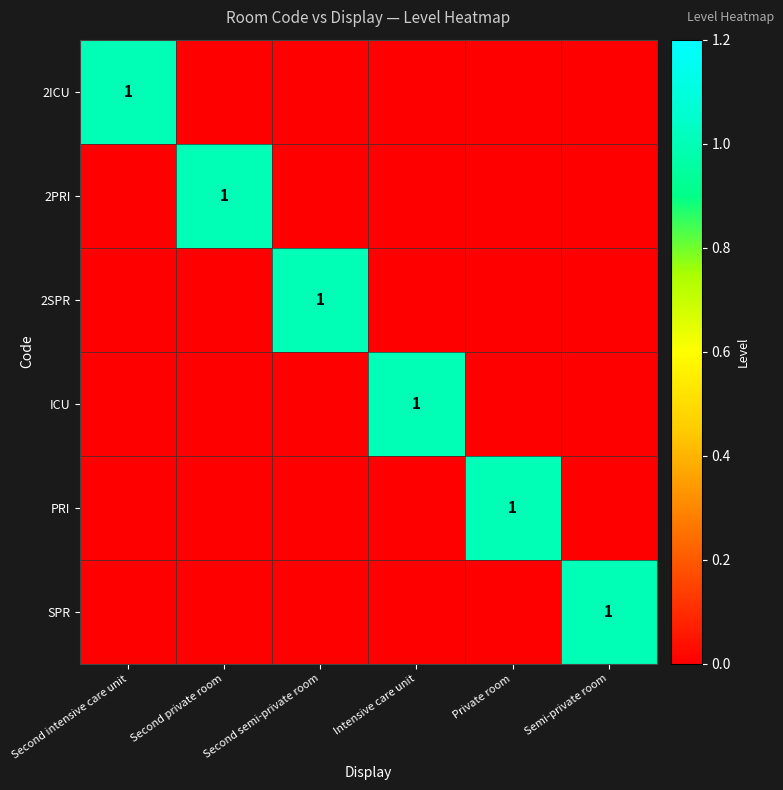

Is it true that PRI equals 1 at Private room?

True